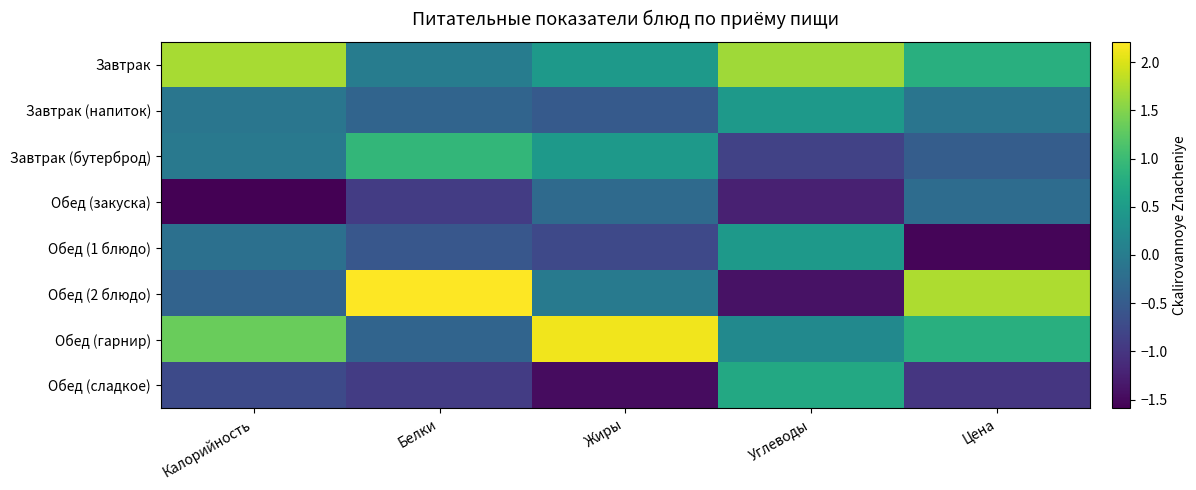

Reading left to right, list all the values displayed in this chart.

Завтрак: Калорийность=1.7	Белки=0.0	Жиры=0.5	Углеводы=1.7	Цена=0.8
Завтрак (напиток): Калорийность=-0.1	Белки=-0.4	Жиры=-0.5	Углеводы=0.5	Цена=-0.1
Завтрак (бутерброд): Калорийность=-0.0	Белки=0.9	Жиры=0.5	Углеводы=-0.8	Цена=-0.5
Обед (закуска): Калорийность=-1.6	Белки=-0.9	Жиры=-0.3	Углеводы=-1.2	Цена=-0.3
Обед (1 блюдо): Калорийность=-0.2	Белки=-0.6	Жиры=-0.8	Углеводы=0.5	Цена=-1.5
Обед (2 блюдо): Калорийность=-0.4	Белки=2.2	Жиры=-0.0	Углеводы=-1.4	Цена=1.7
Обед (гарнир): Калорийность=1.3	Белки=-0.4	Жиры=2.1	Углеводы=0.2	Цена=0.8
Обед (сладкое): Калорийность=-0.7	Белки=-0.9	Жиры=-1.5	Углеводы=0.7	Цена=-1.0